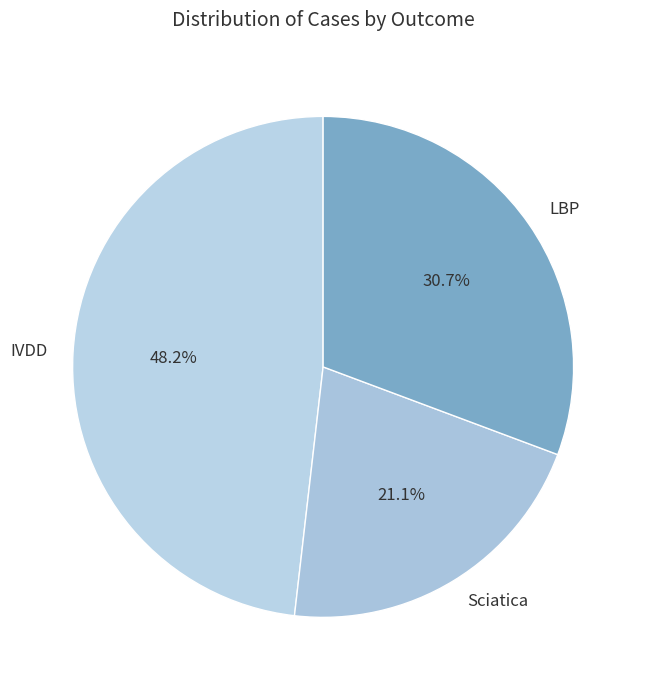

Which slice is the smallest?

Sciatica